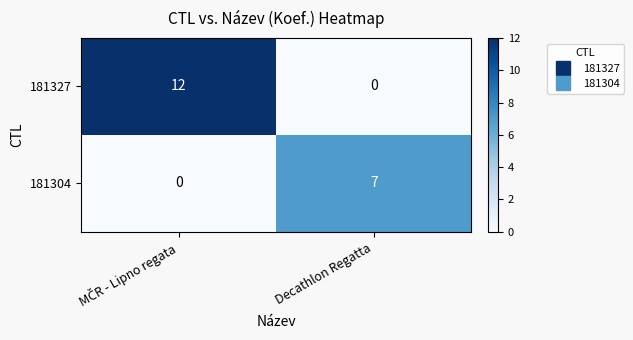

List the series in order of their overall mean, highest first.

181327, 181304